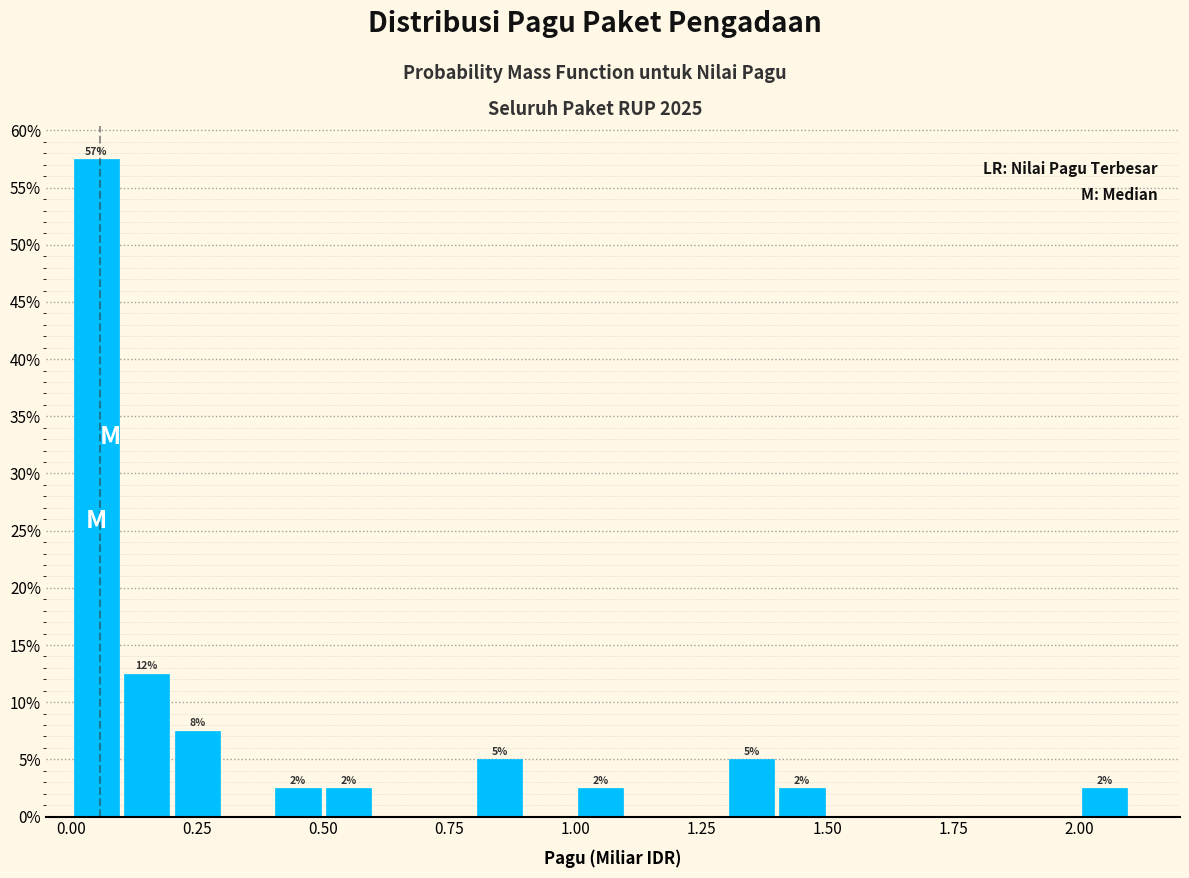

Read against the x-axis, roughly where is the centre of the tallest bar?

0.05